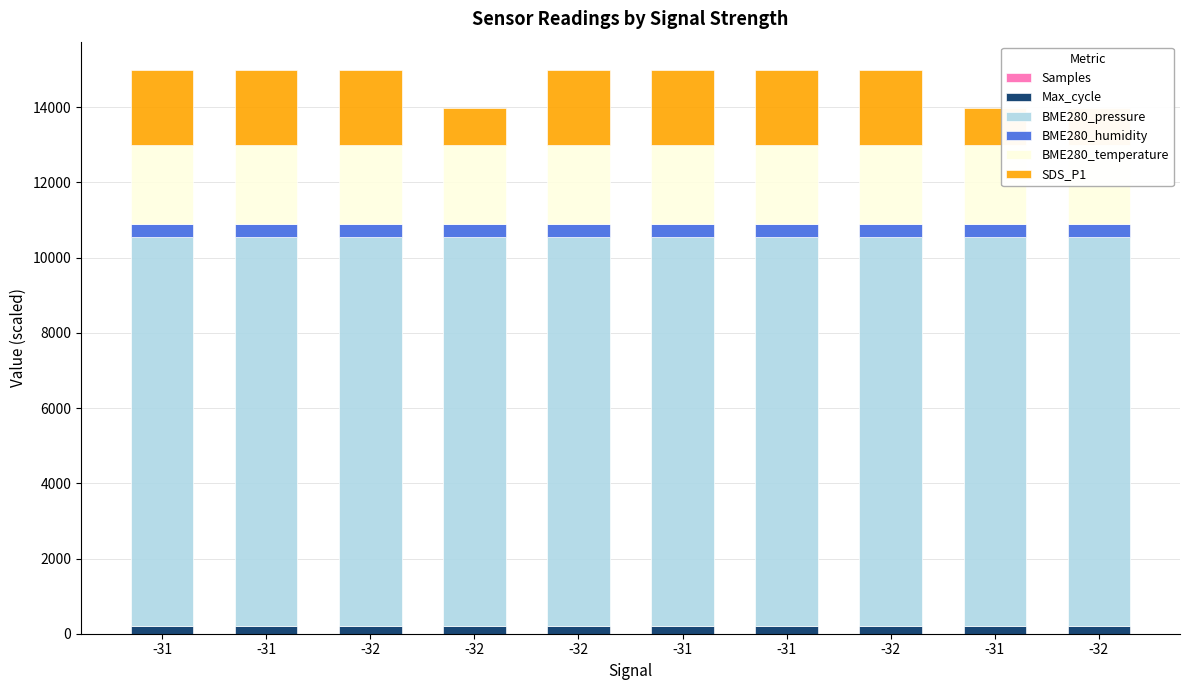

Between -32 and -31, which is larger?

-32